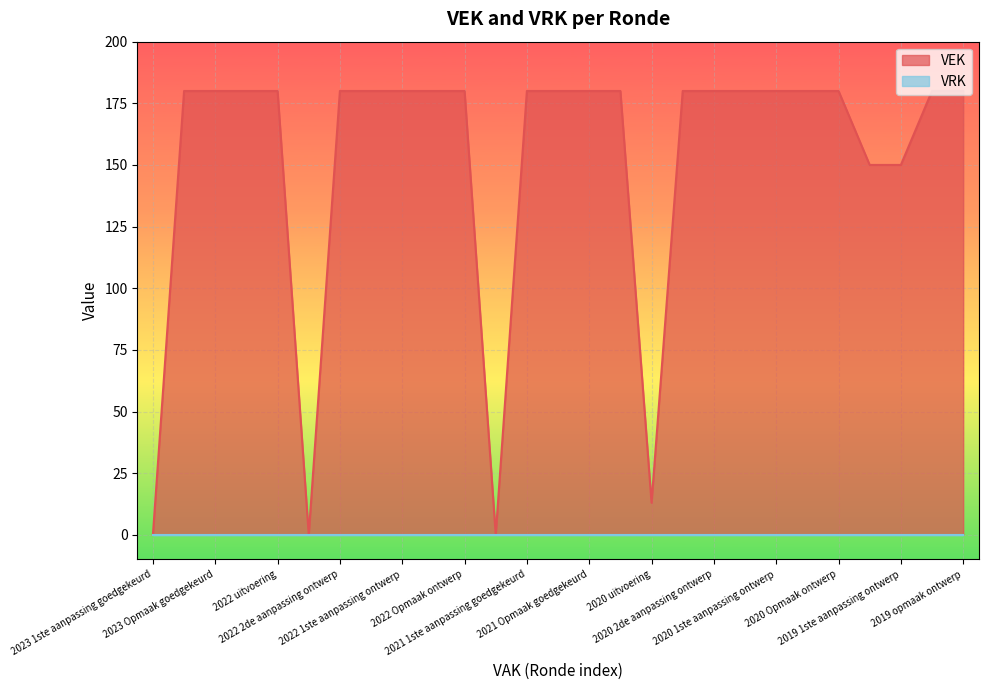

What is the sum of the values at 2019 1ste aanpassing ontwerp and 2019 opmaak goedgekeurd?

330